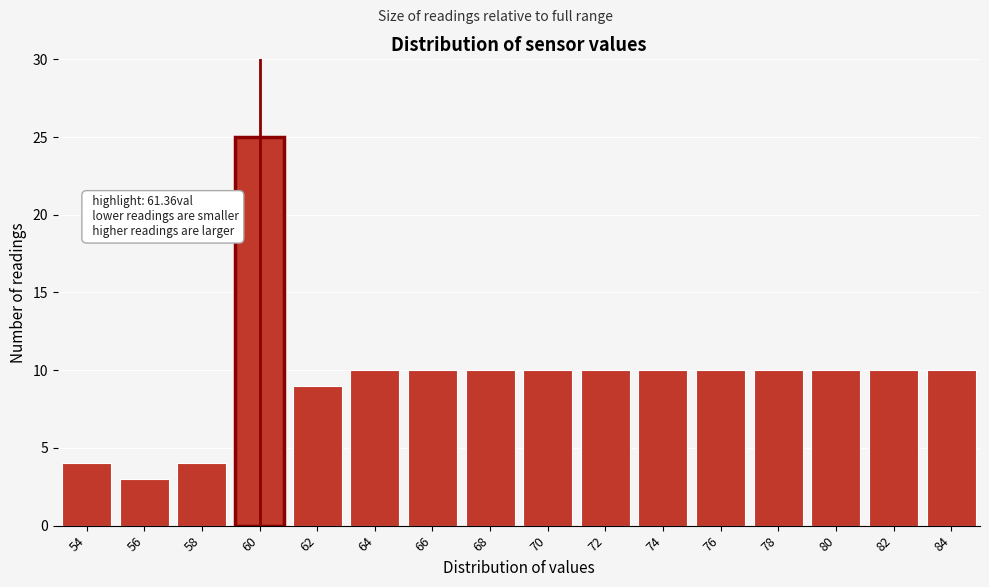

Reading right to left, transcribe all the data shown in this chart.

10	10	10	10	10	10	10	10	10	10	10	9	25	4	3	4